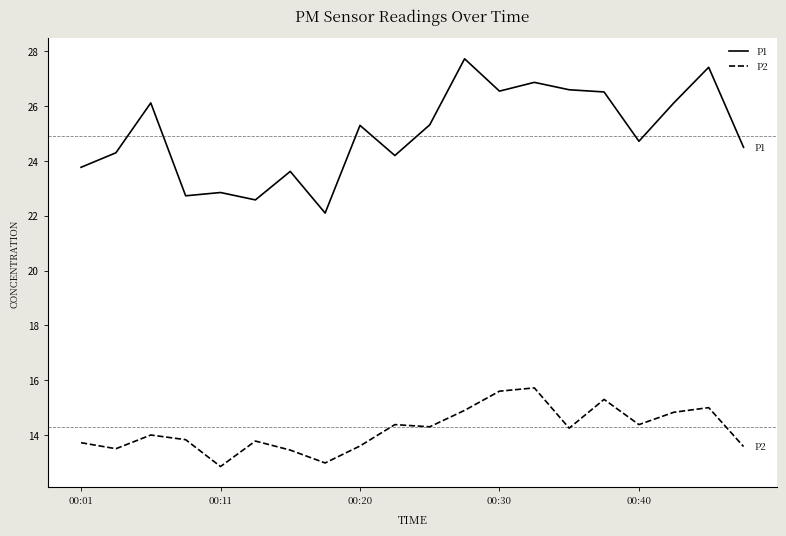

What is the minimum value for P1?

22.1